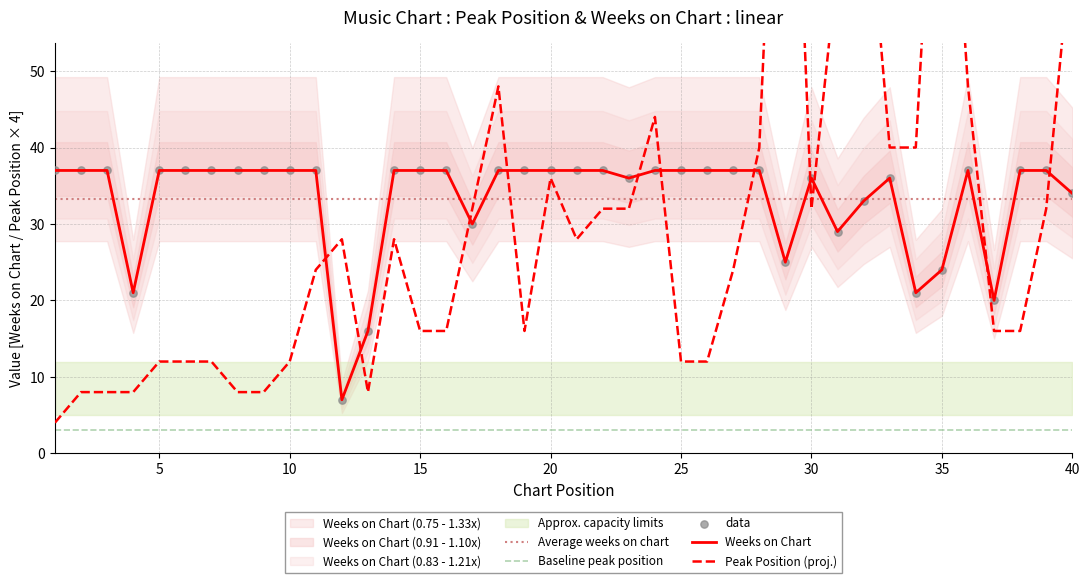

At how many categories does at least one series exceed 44?

7